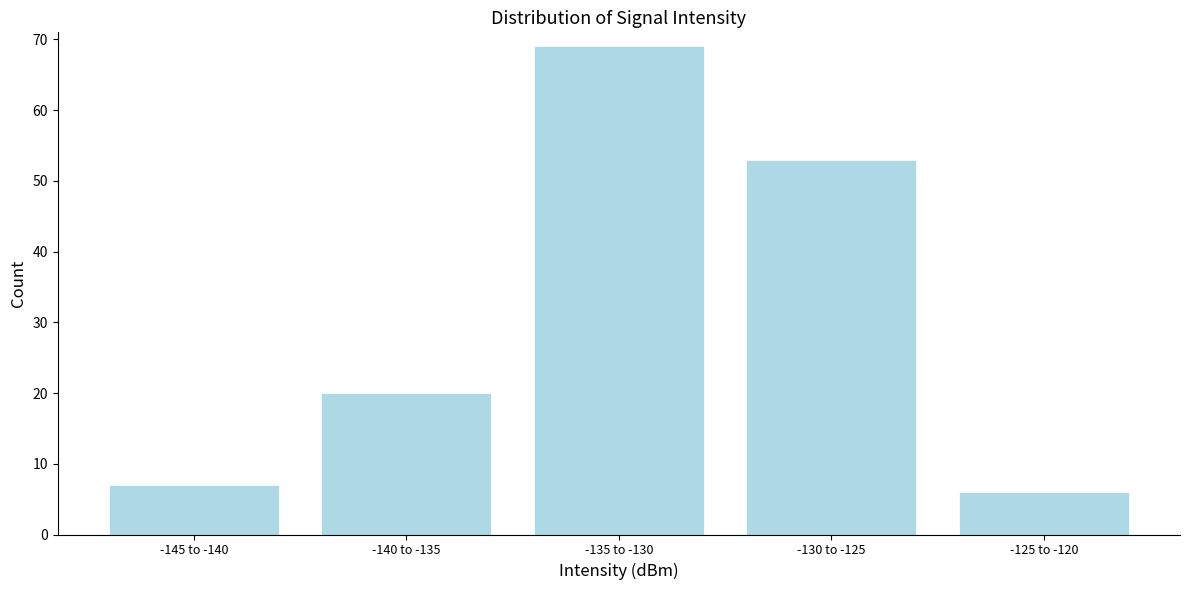

Reading left to right, transcribe all the data shown in this chart.

-145 to -140=7	-140 to -135=20	-135 to -130=69	-130 to -125=53	-125 to -120=6